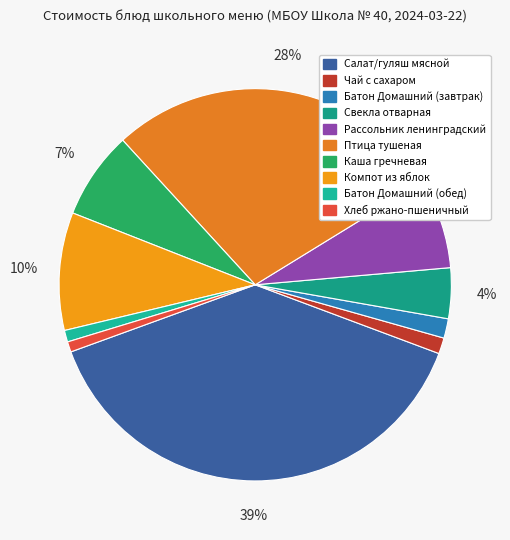

How many slices are in this pie chart?

10